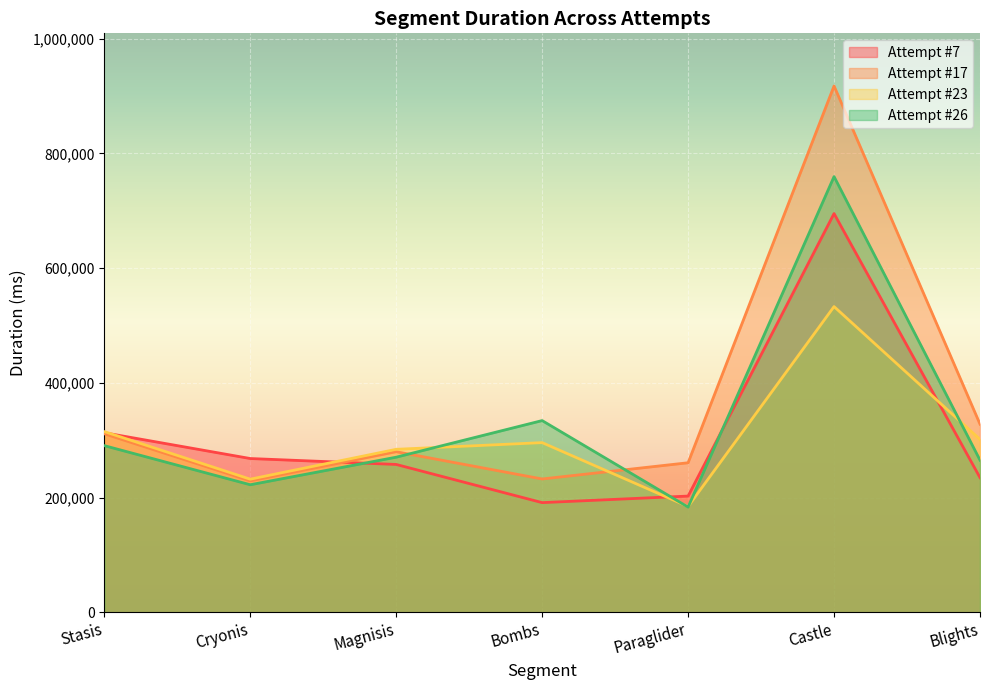

What is the greatest value displayed?

917511